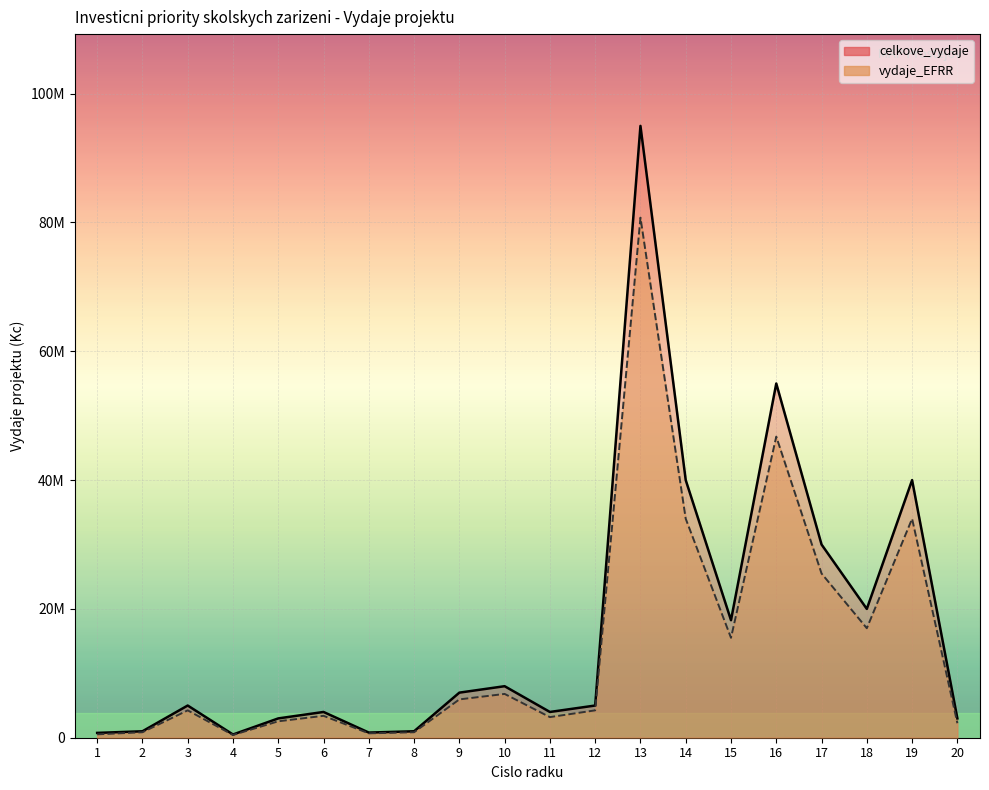

Reading right to left, list all the values displayed in this chart.

celkove_vydaje: 3000000	40000000	20000000	30000000	55000000	18250000	40000000	95000000	5000000	4000000	8000000	7000000	1000000	800000	4000000	3000000	500000	5000000	1000000	750000
vydaje_EFRR: 2250000	34000000	17000000	25500000	46750000	15512500	34000000	80750000	4250000	3200000	6800000	5950000	850000	680000	3400000	2550000	425000	4250000	850000	525000